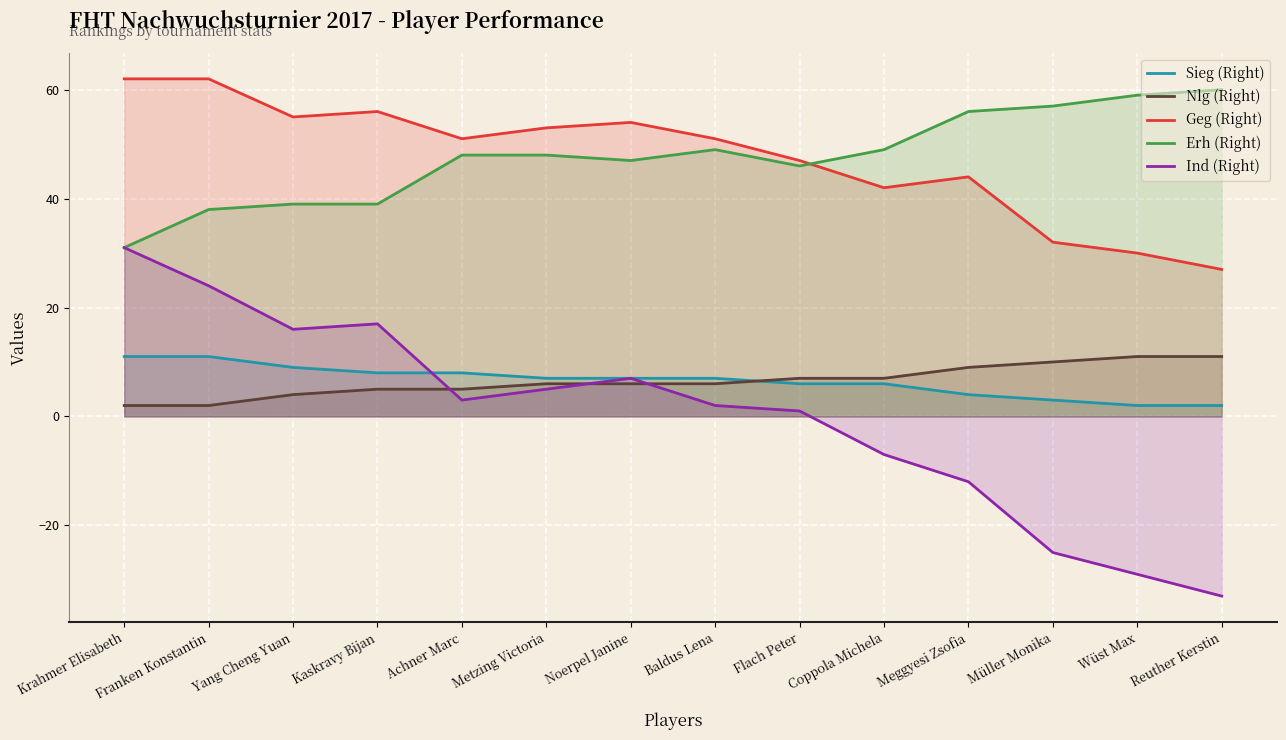

Where does the Sieg (Right) series first go above 7?

Krahmer Elisabeth